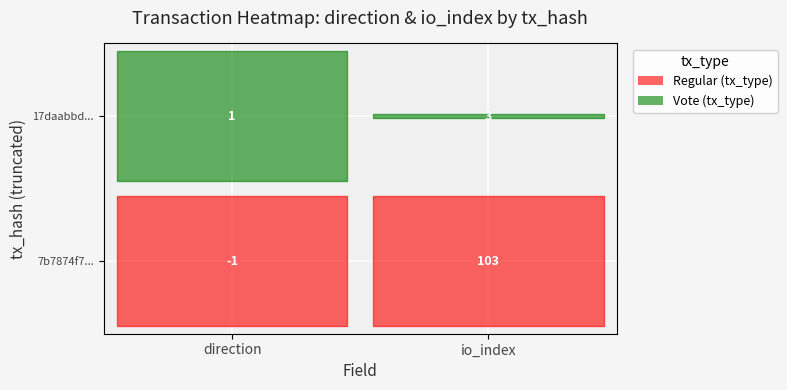

How many data points does each series have?

2